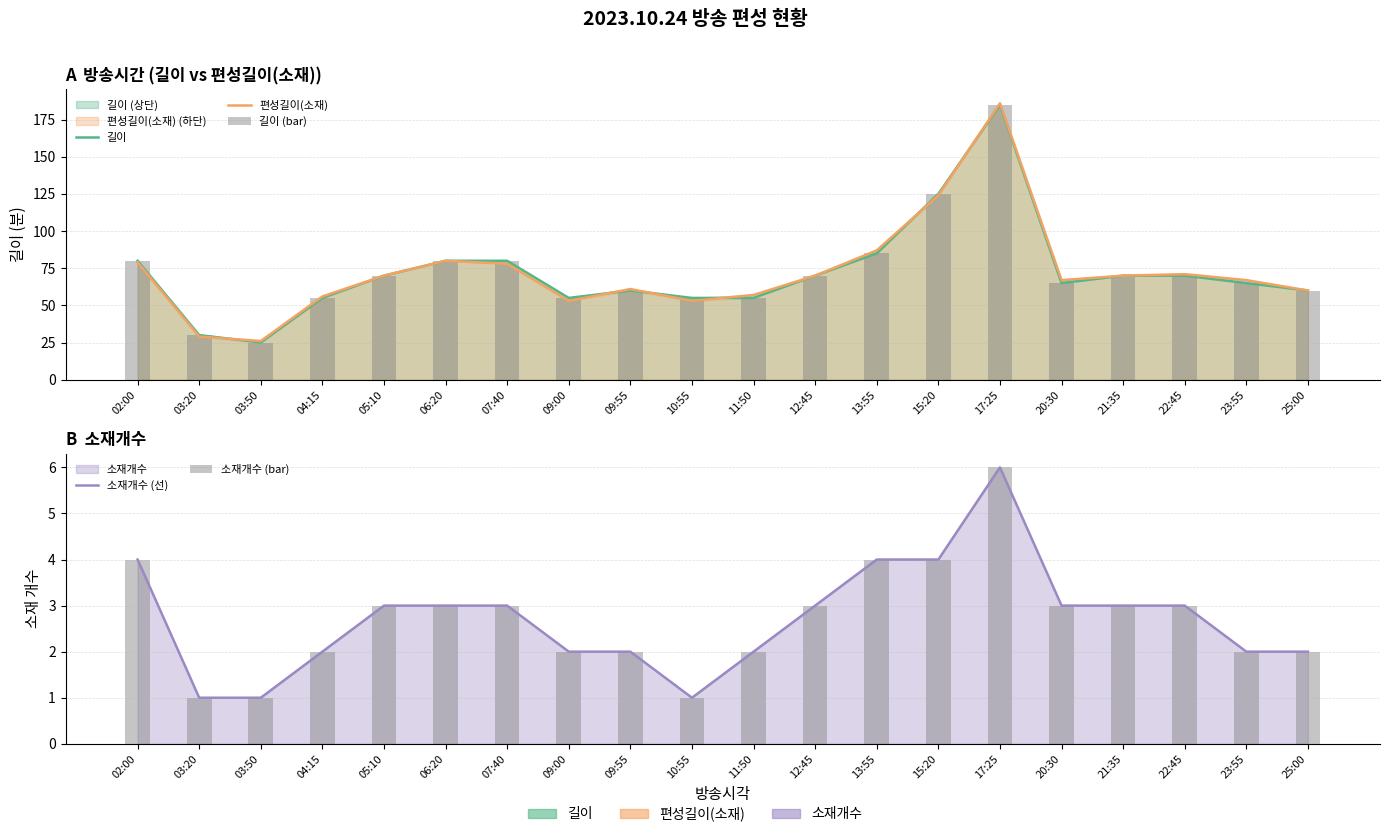

What is the minimum value for 길이 (bar)?

25